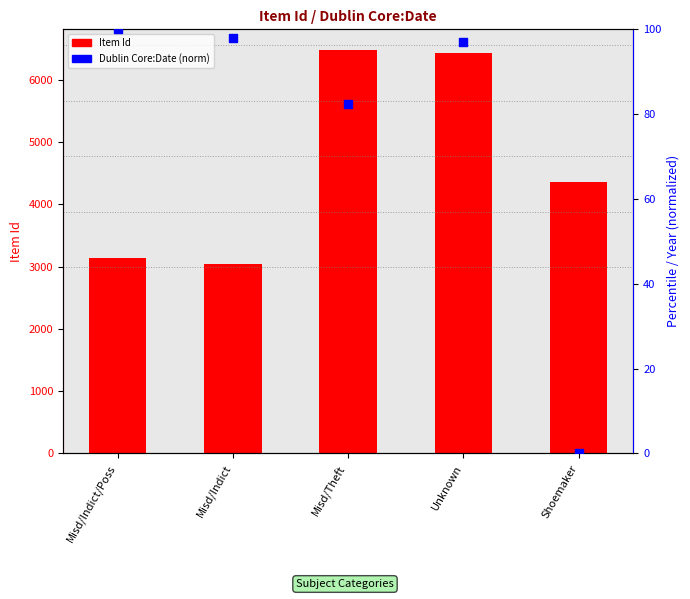

At which category is the sum across all series the highest?

Misd/Theft